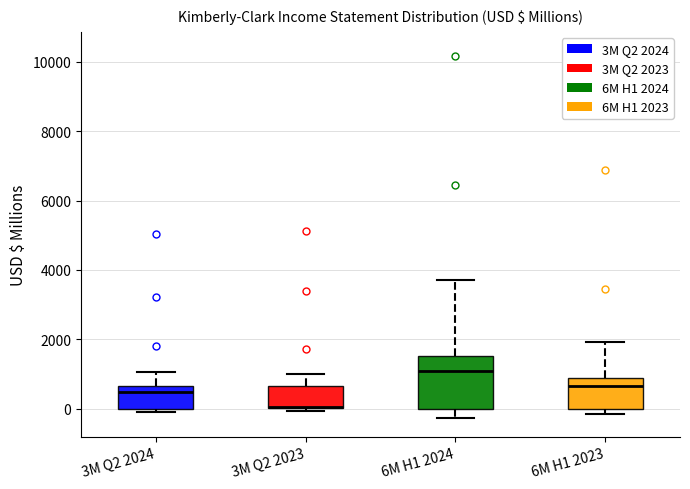

Where is the upper edge of the box for 3M Q2 2023 on the y-axis? The values are not printed on the chart, so give them approximately, as read against the axis.

600